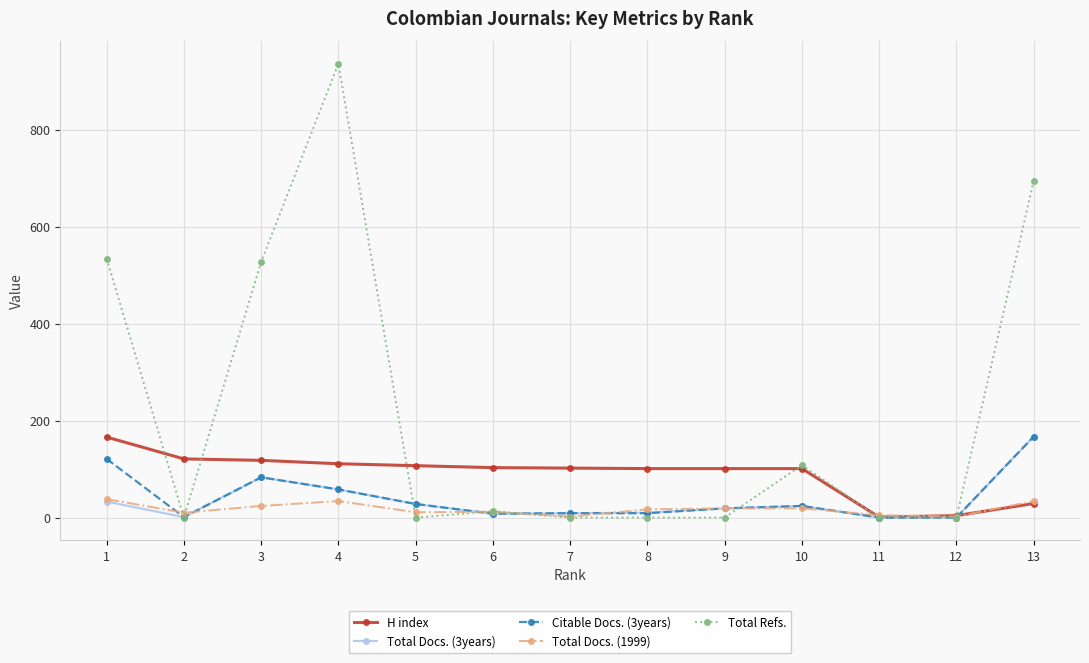

At which category is the sum across all series the highest?

4